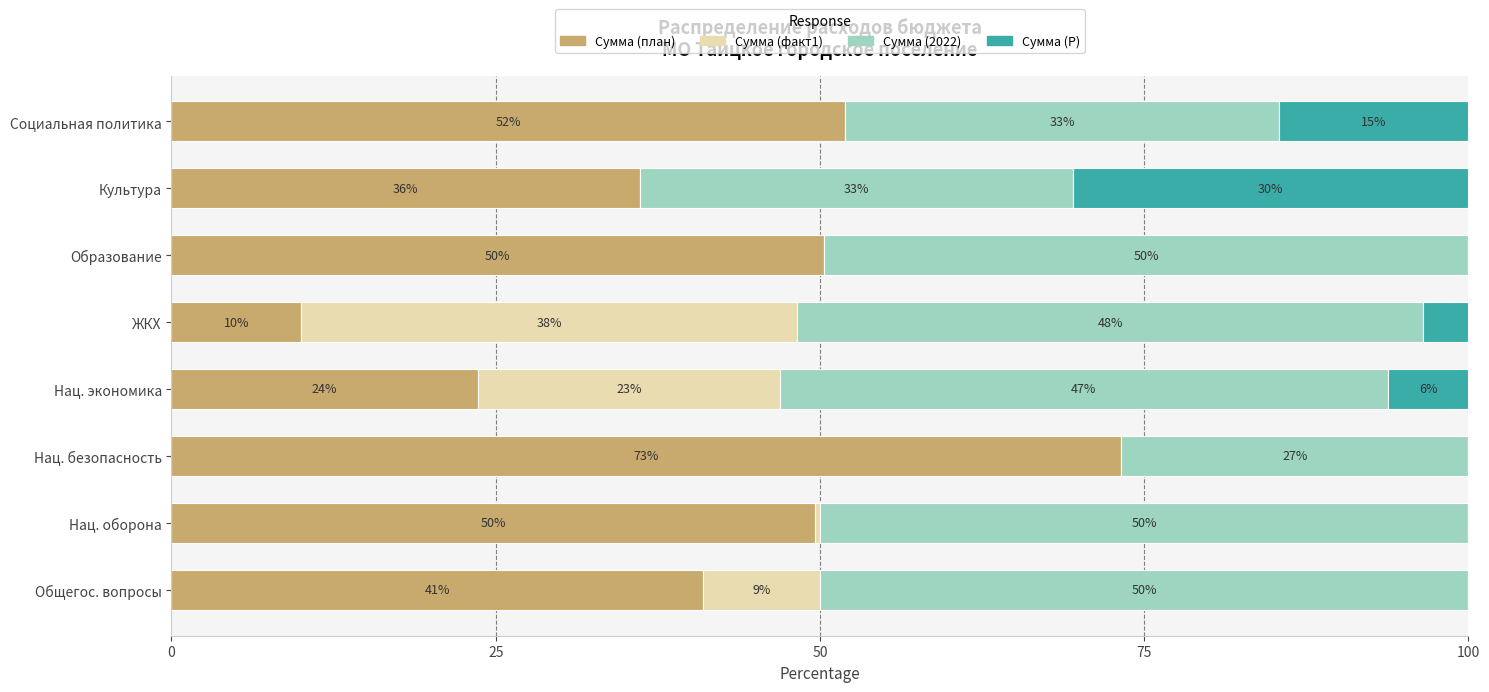

Is it true that Сумма (план) equals 73.3 at Нац. безопасность?

True